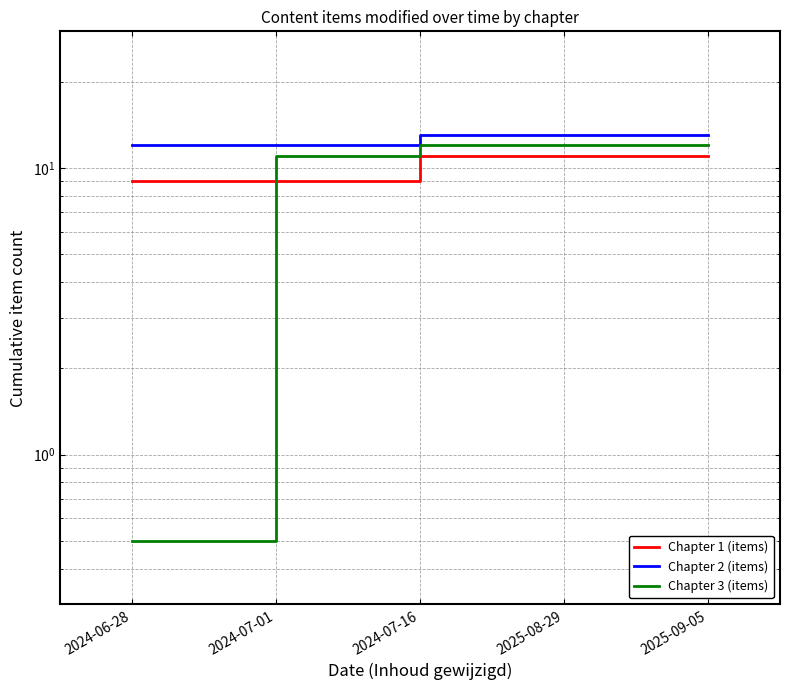

Rank the series at 2024-07-01 from lowest to highest value.

Chapter 1 (items), Chapter 3 (items), Chapter 2 (items)